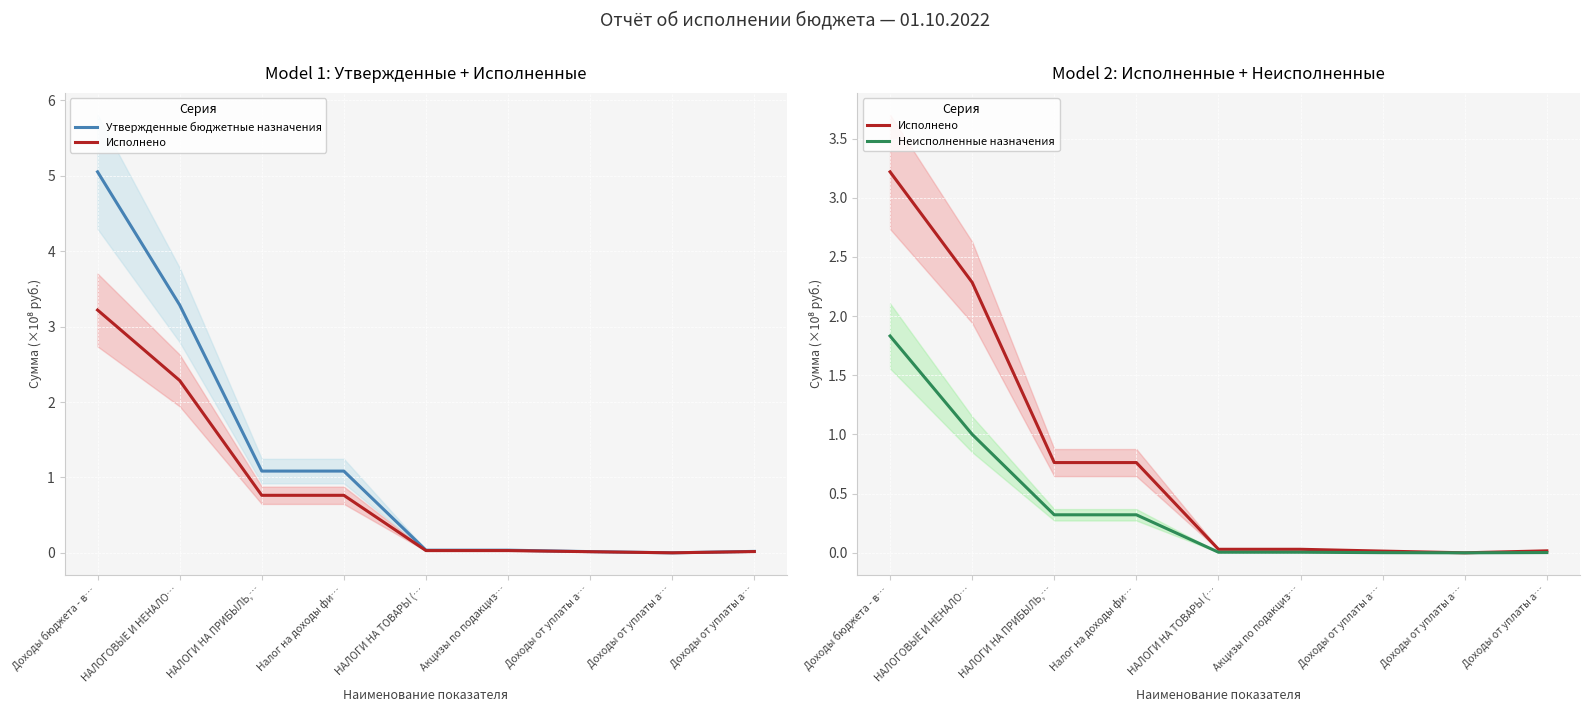

True or false: Неисполненные назначения and Исполнено cross at least once.

False